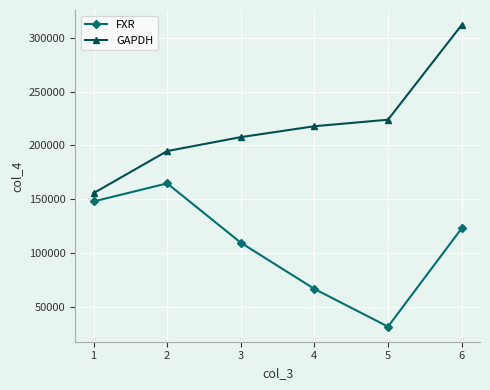

What is the difference between the GAPDH values at 5 and 1?

68319